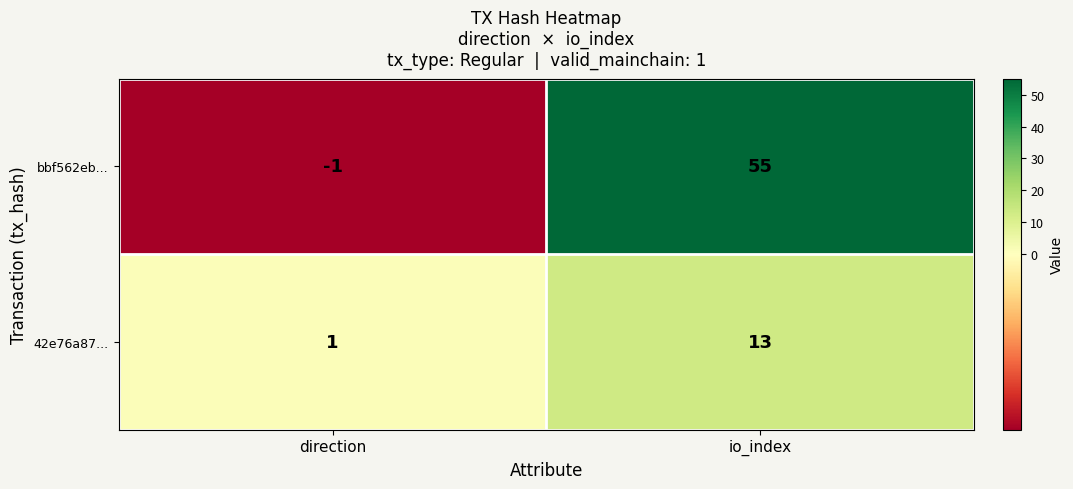

What is the difference between the maximum and minimum values in the bbf562eb... series?

56